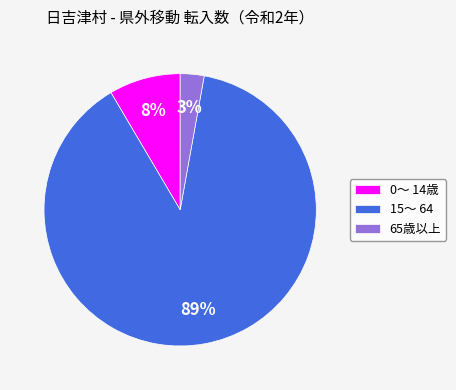

Is it true that 65歳以上 is 3% of the pie?

True